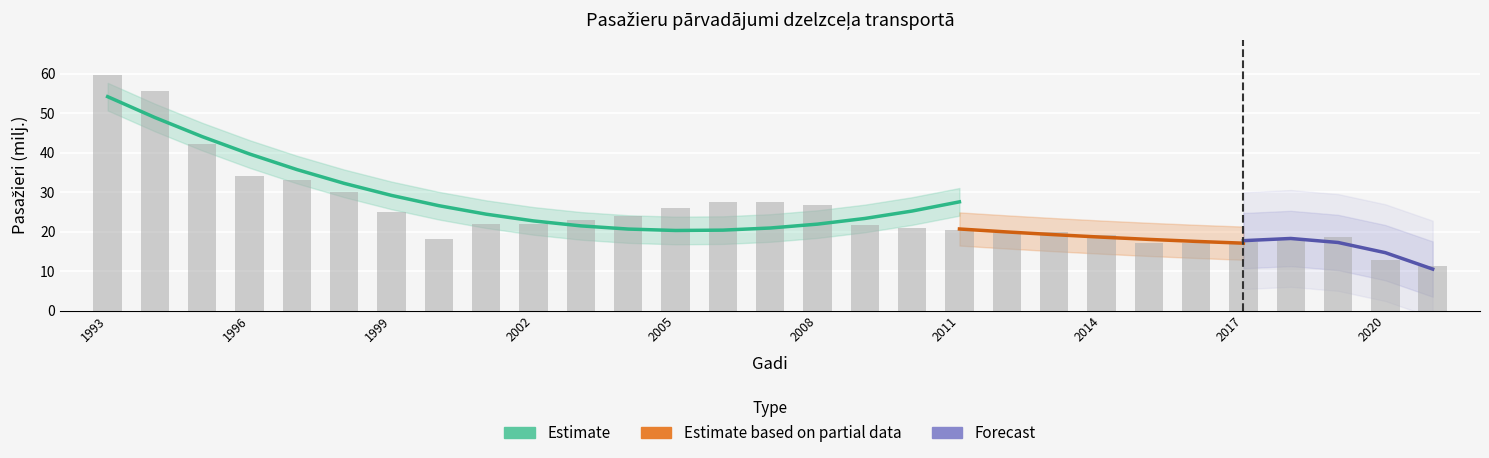

What is the smallest value displayed?

11.2